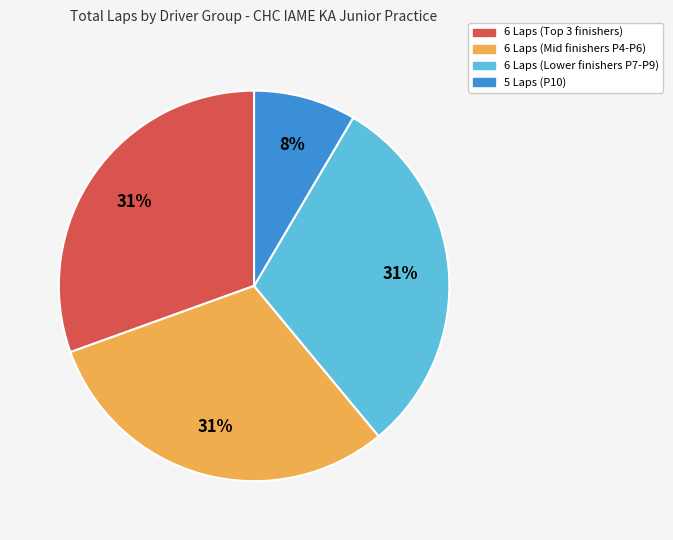

Is there any slice that represents more than half of the pie?

No